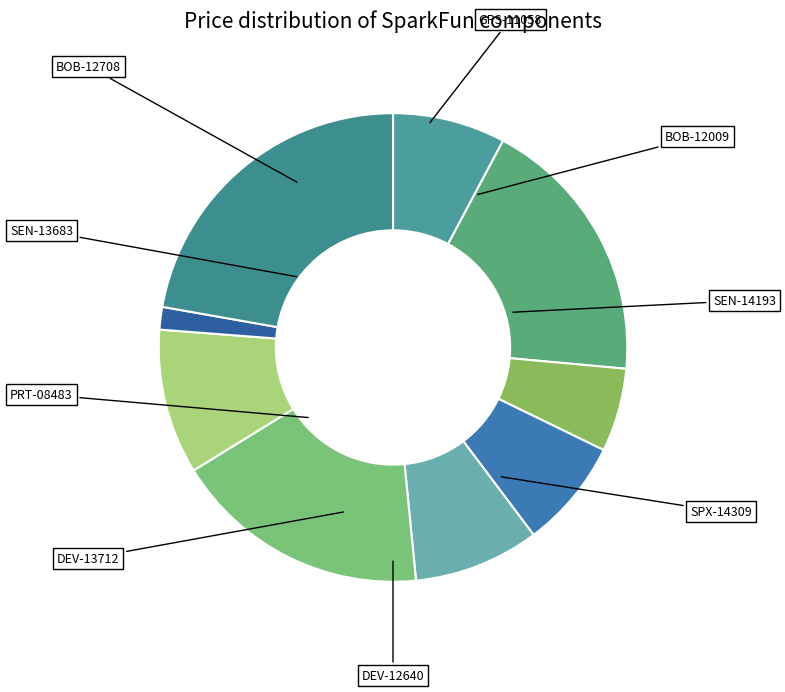

How many slices are in this pie chart?

9